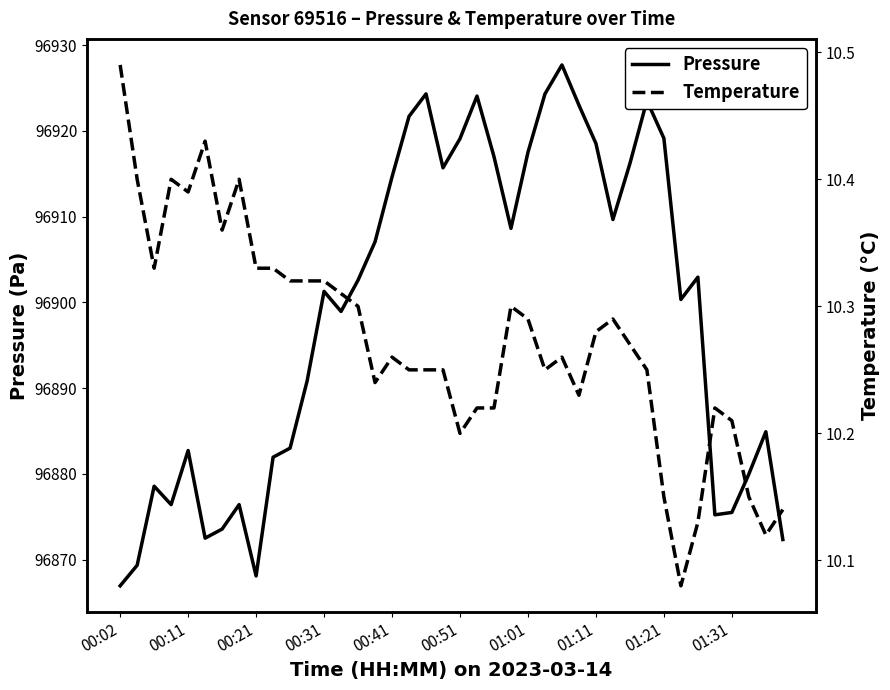

Which series has the largest total across all categories?

pressure